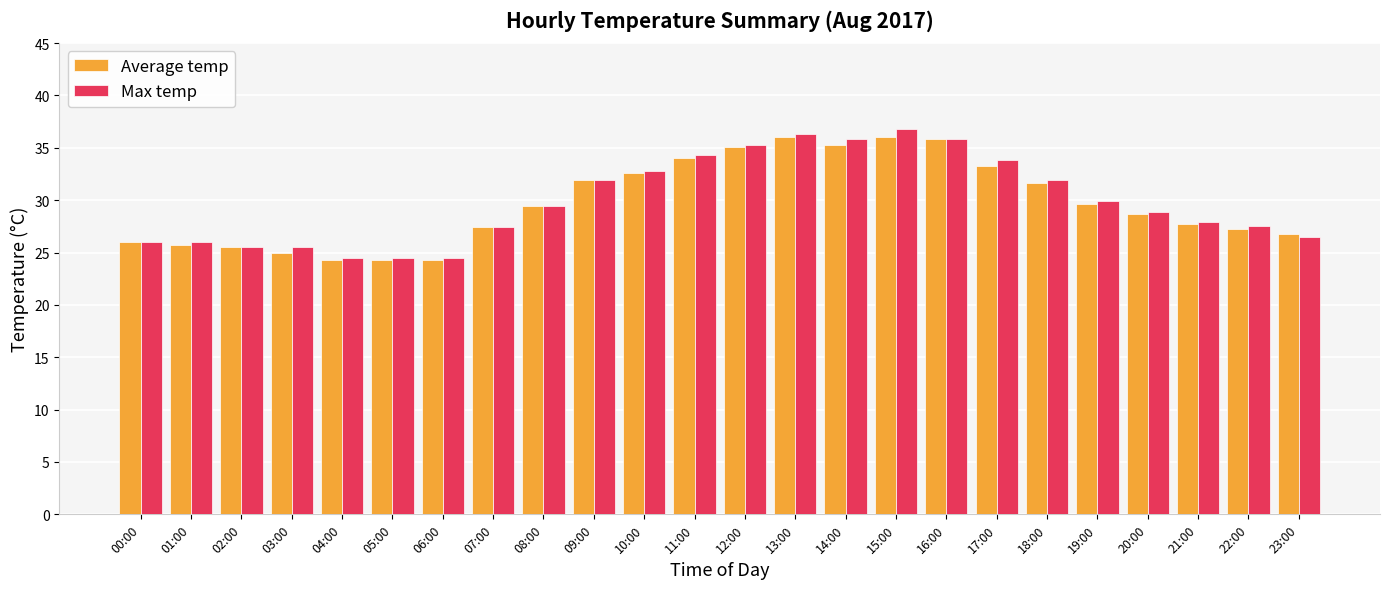

What is the difference between the maximum and minimum values in the Max temp series?

12.3